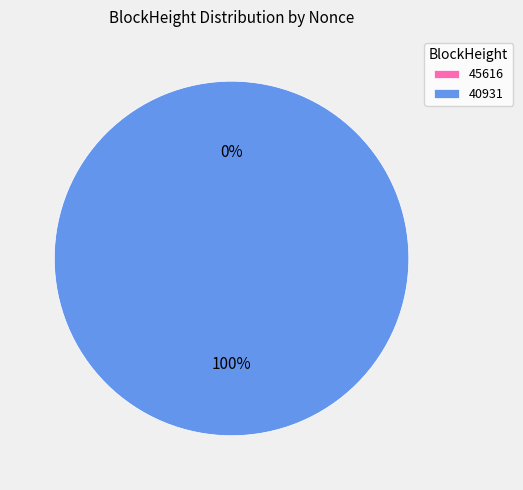

To the nearest percent, what is the difference between the 40931 and 45616 slice percentages?

100%